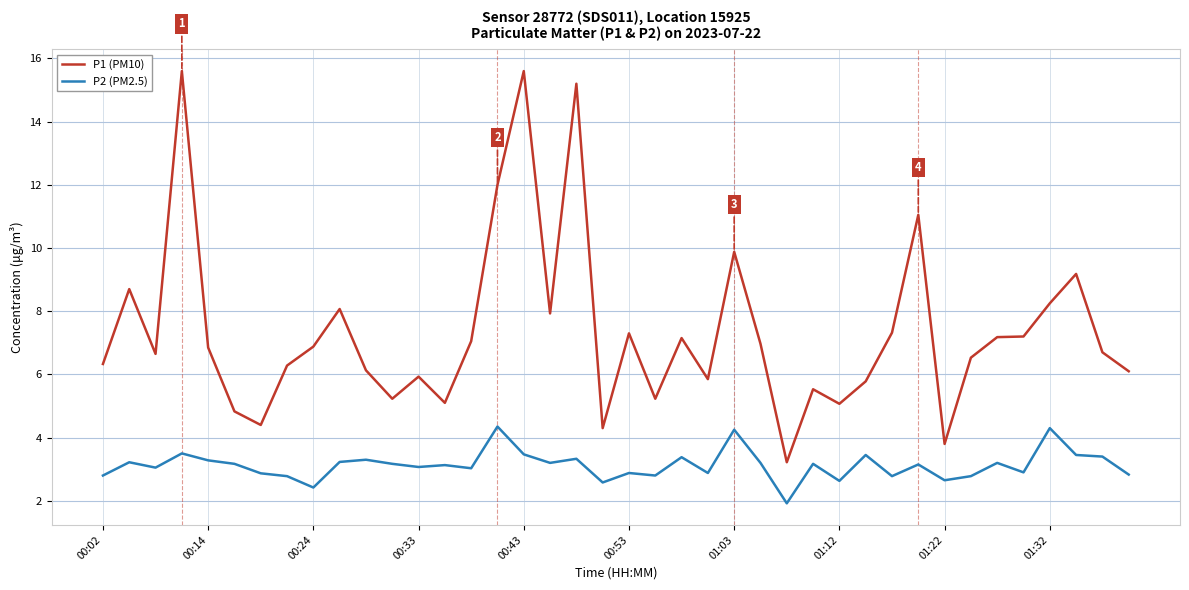

List the series in order of their peak value, lowest first.

P2 (PM2.5), P1 (PM10)